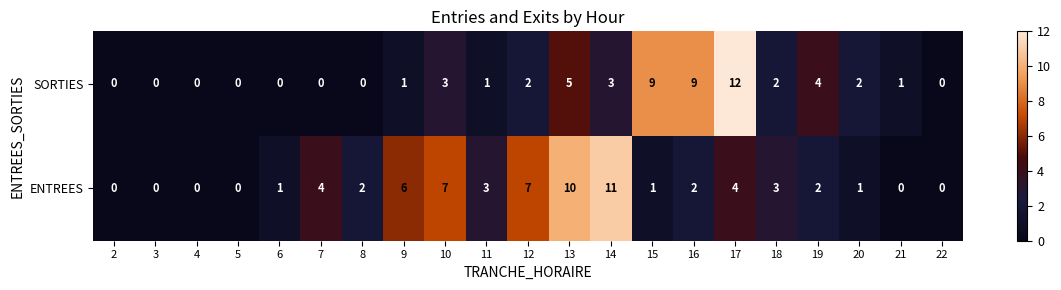

What is the sum of the SORTIES values at 8 and 14?

3